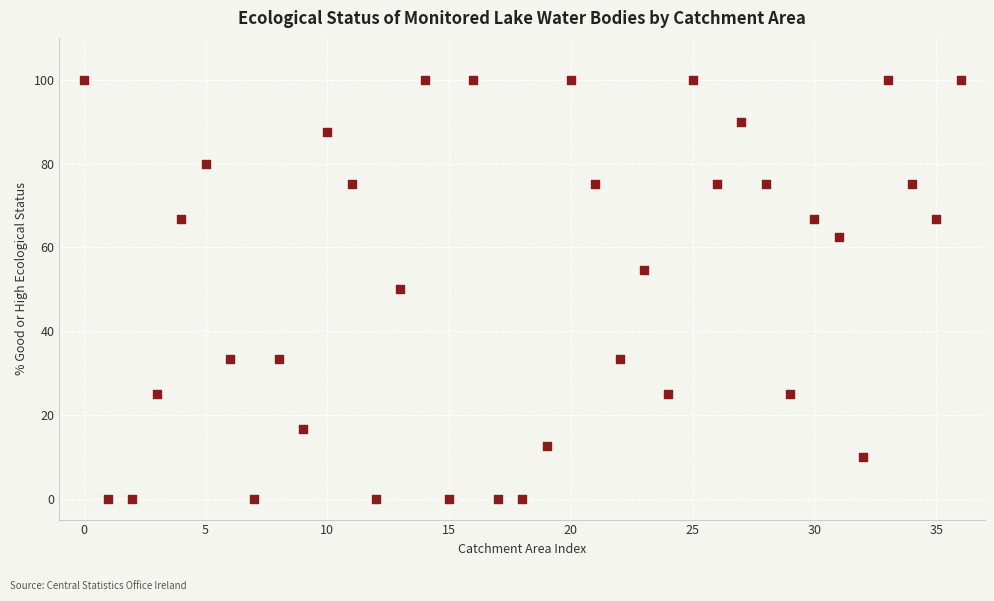

What is the range of Y values (max minus min)?

100.0